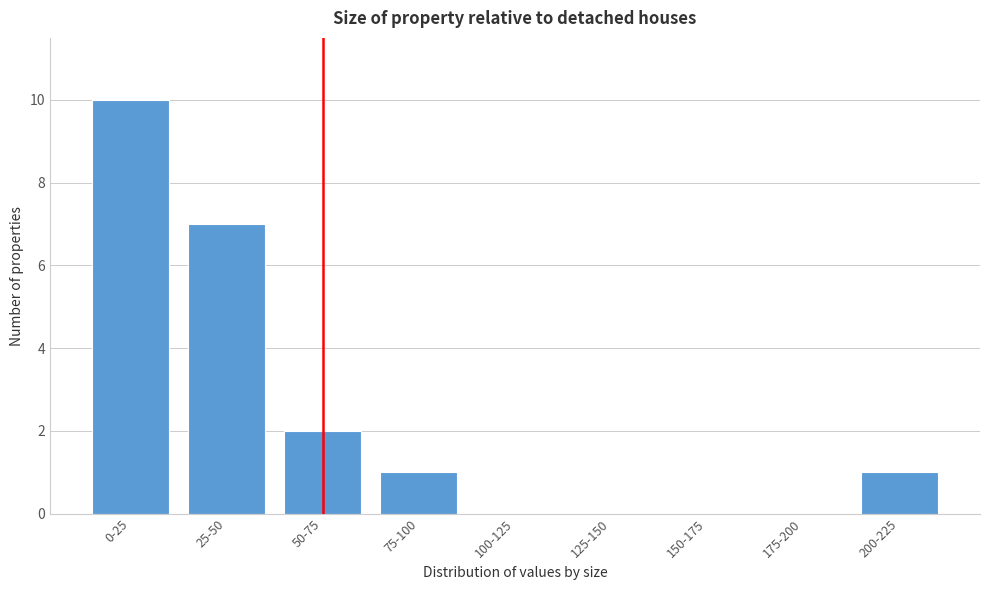

Reading left to right, what are all the values shown in this chart?

0-25=10	25-50=7	50-75=2	75-100=1	100-125=0	125-150=0	150-175=0	175-200=0	200-225=1